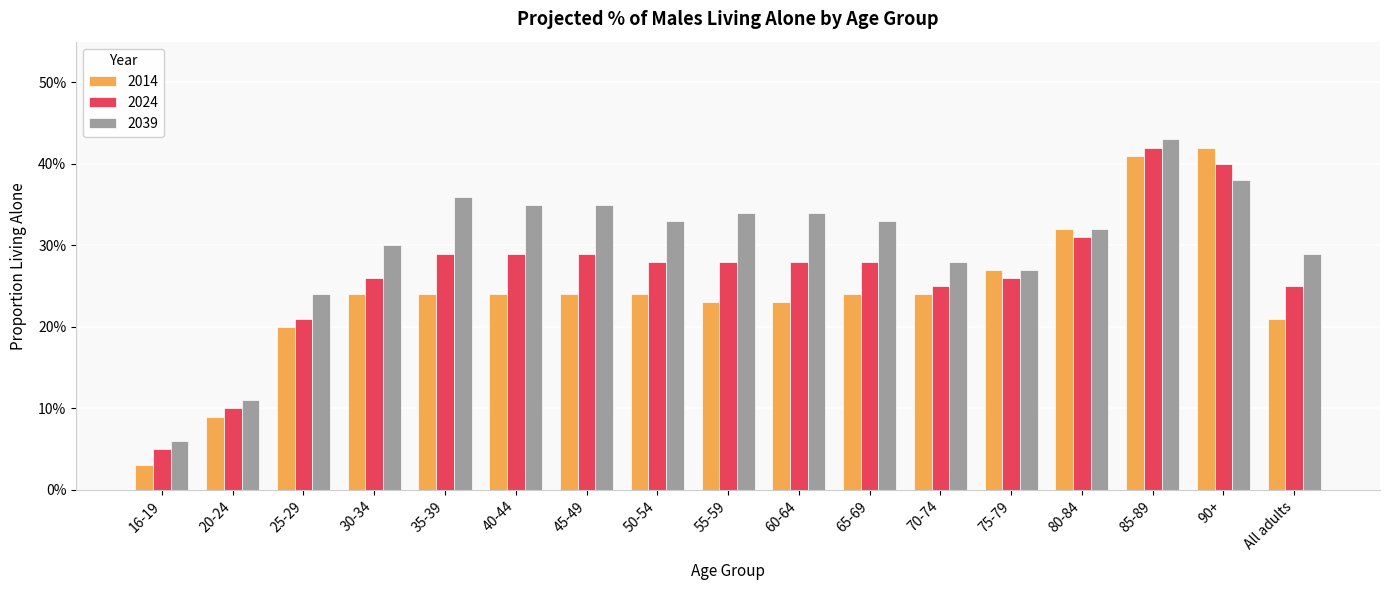

What are all the series names shown in the legend?

2014, 2024, 2039